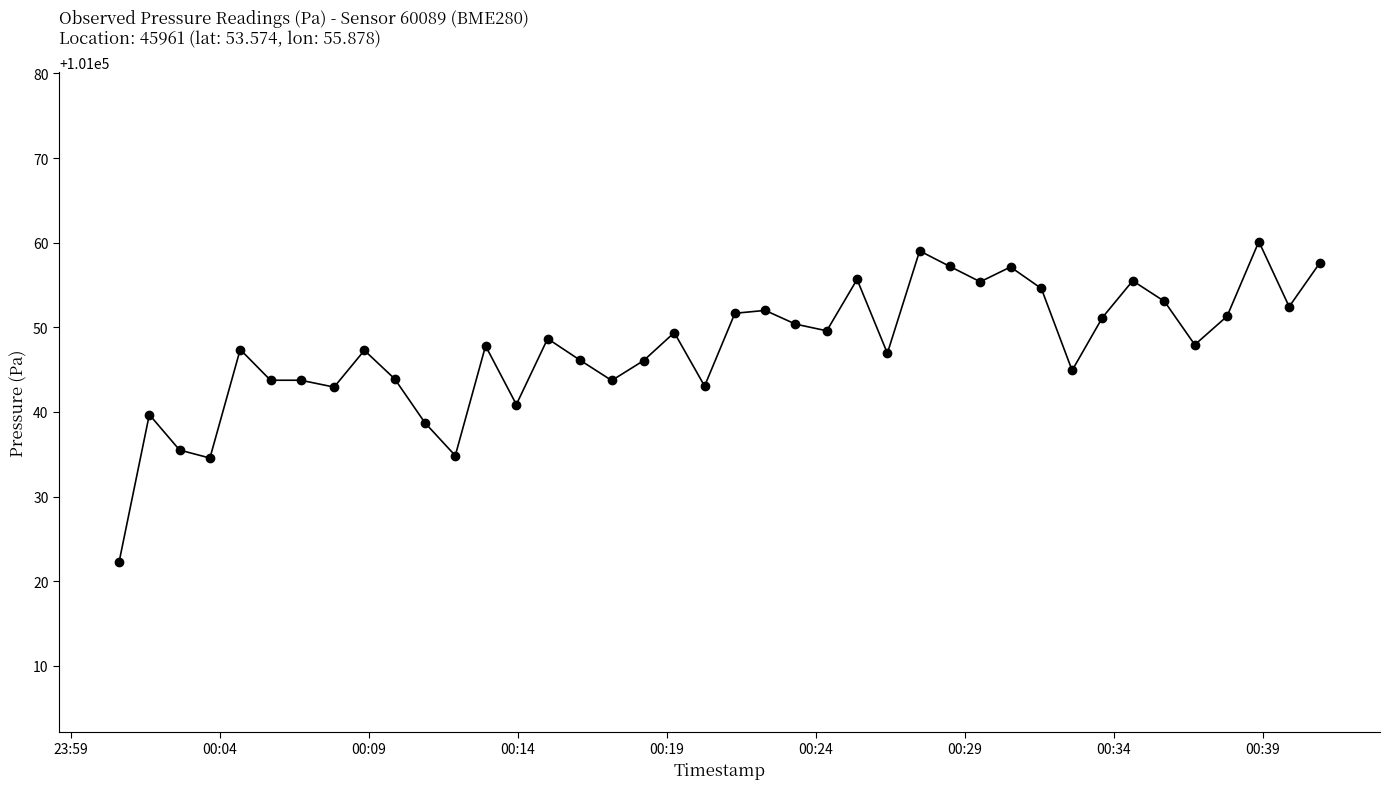

True or false: the data has more than 0 interior local peaks.

True